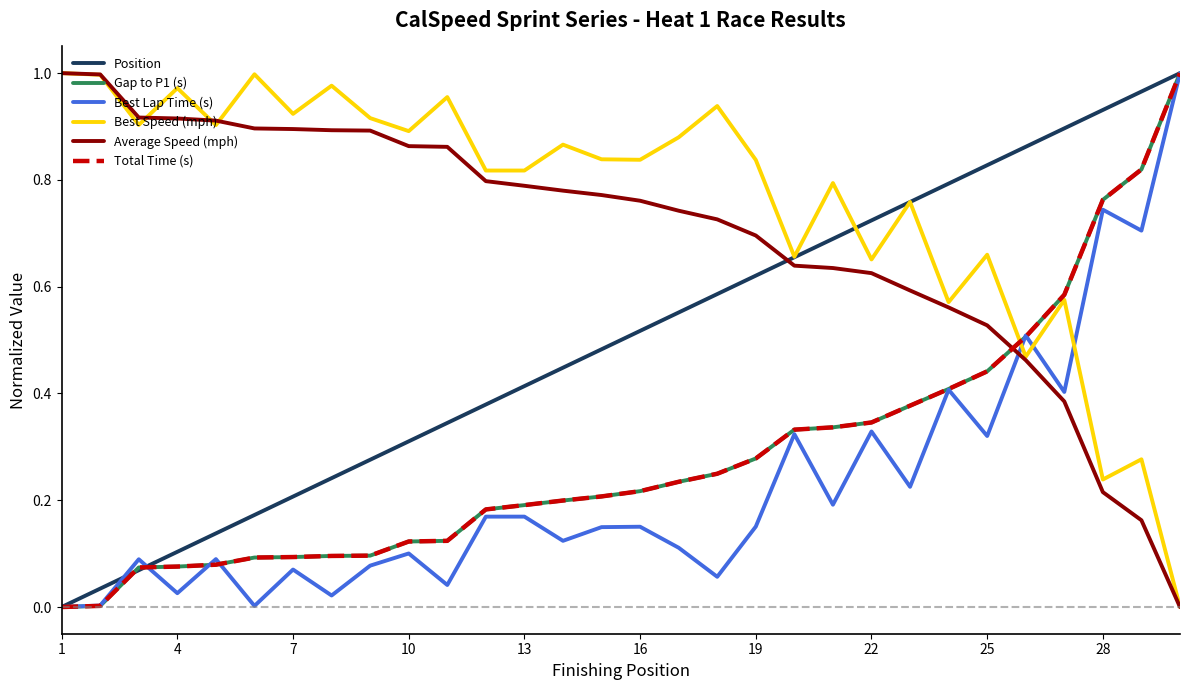

Is this an area chart (filled region under the line)?

No